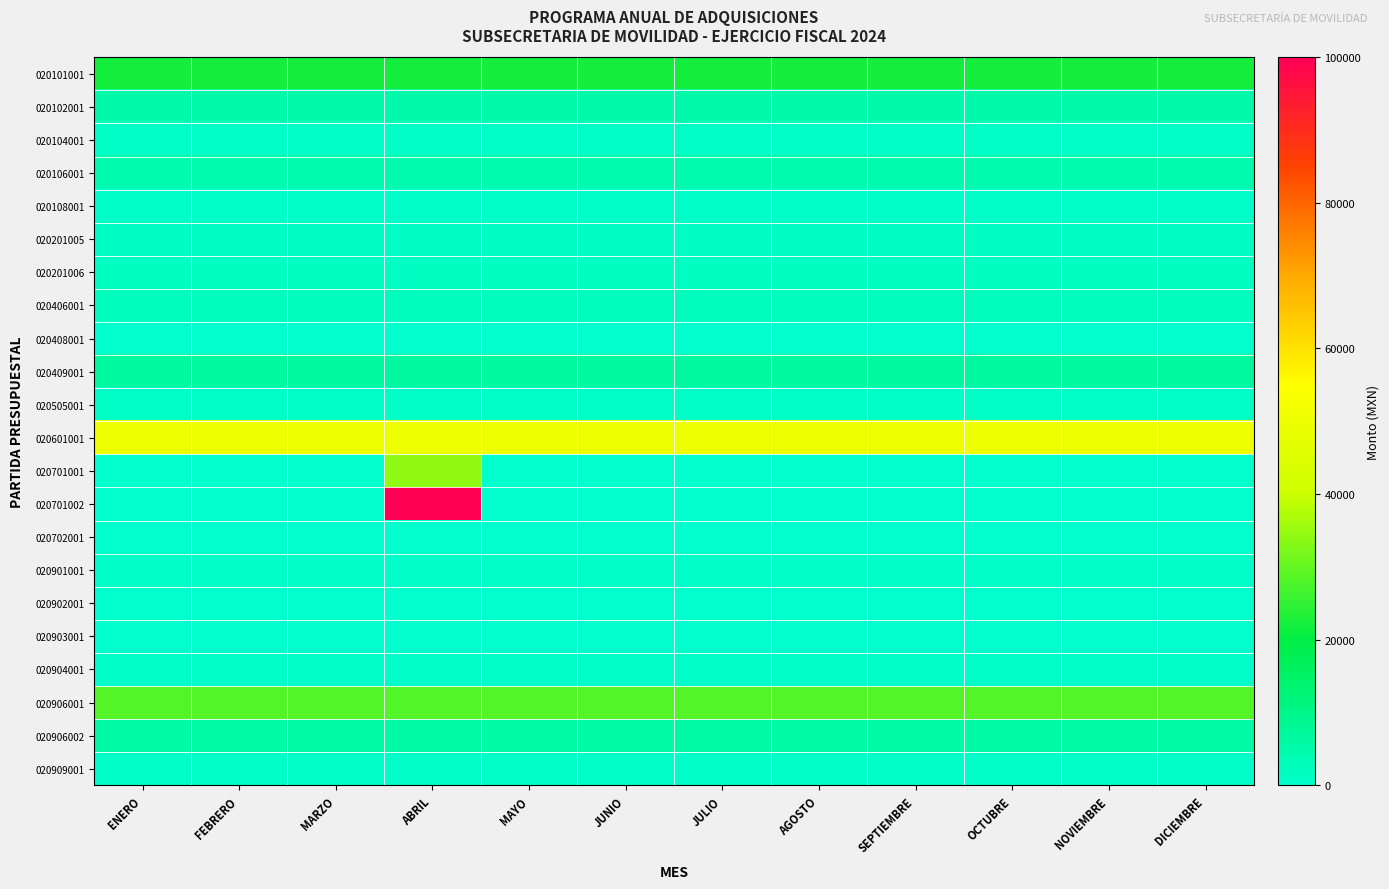

At how many categories does at least one series exceed 48691?

12